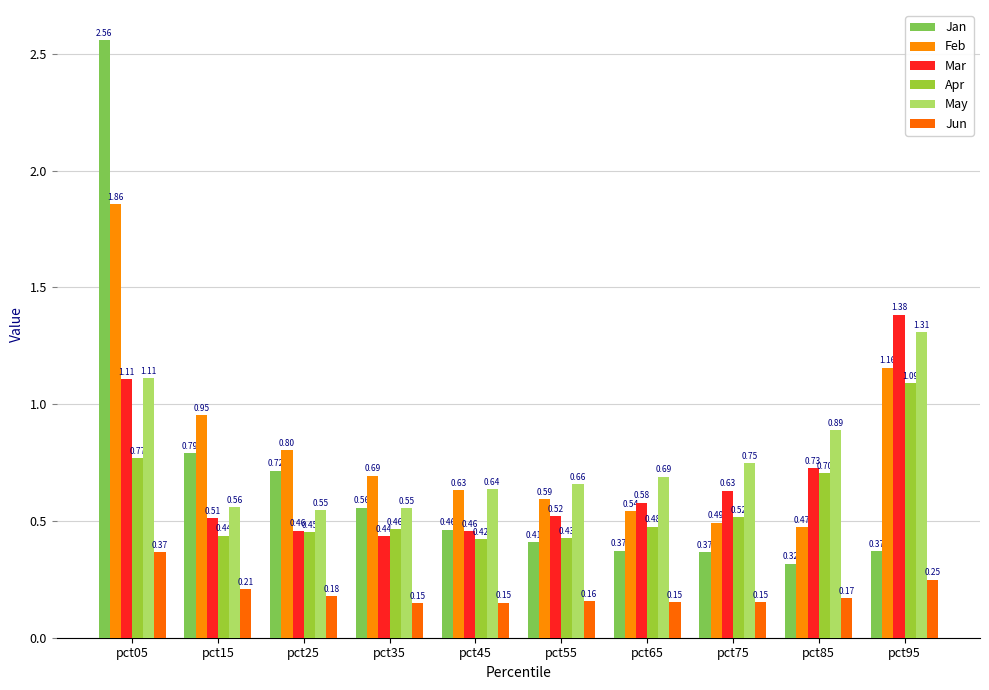

Count the number of data series in this chart.

6